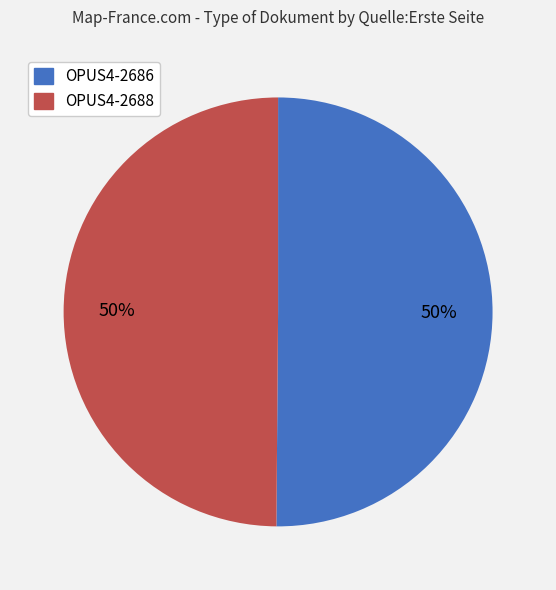

To the nearest percent, what percentage of the pie is OPUS4-2688?

50%